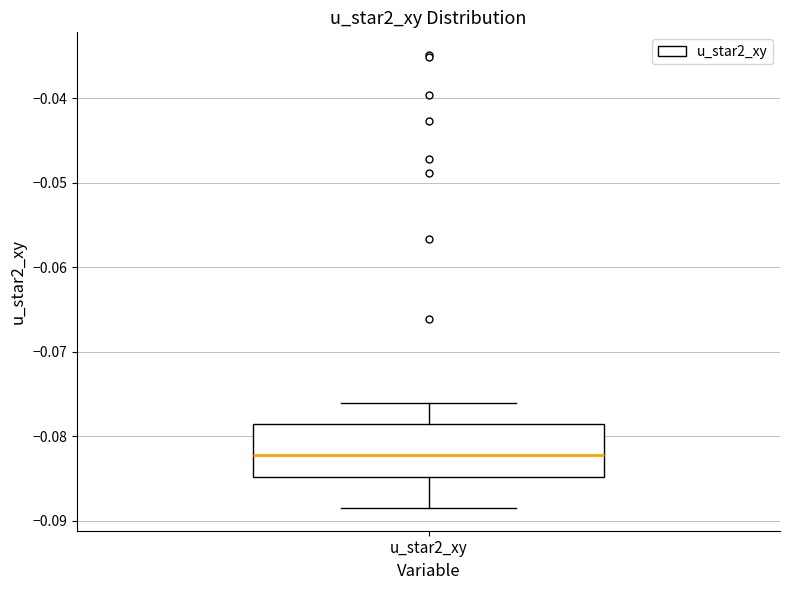

Read this box plot against the y-axis: the position of the median line, the range covered by the box, and the ends of both whiskers. The values are not printed on the chart, so give them approximately, as read against the axis.

median -0.082, box -0.085 to -0.079, whiskers -0.088 to -0.076